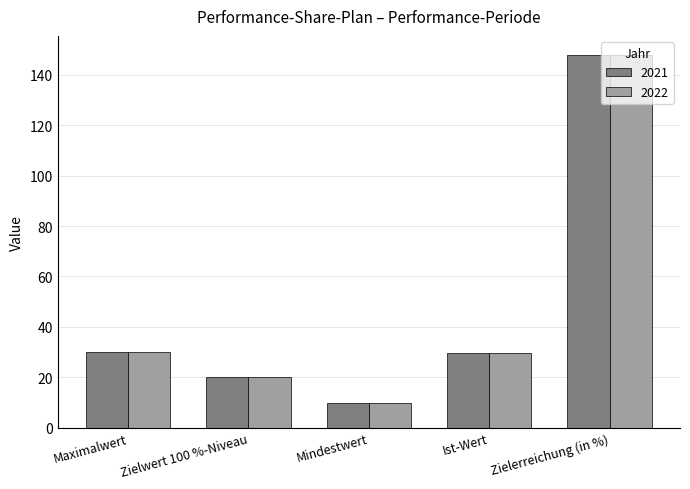

Is the value of 2022 at Zielwert 100 %-Niveau greater than the value of 2021 at Ist-Wert?

No